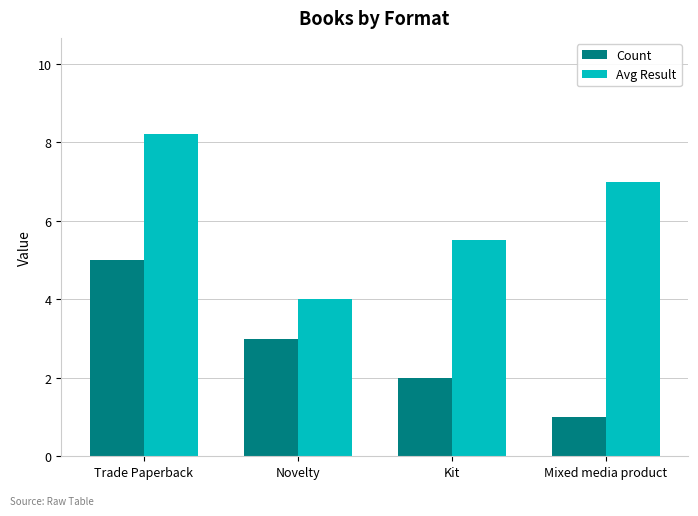

How many Count values are between 2 and 5?

3